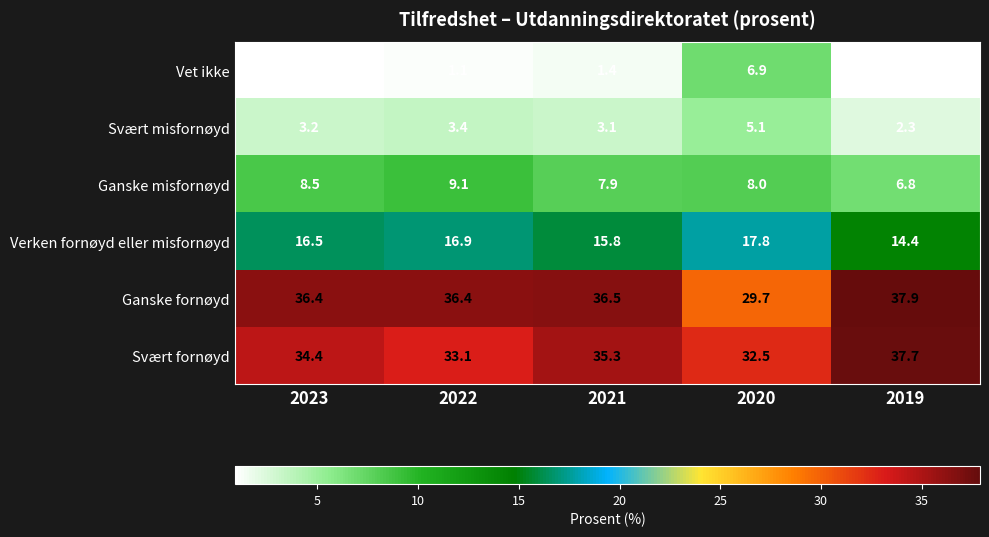

What is the spread (max minus min) of values at 2022?

35.3